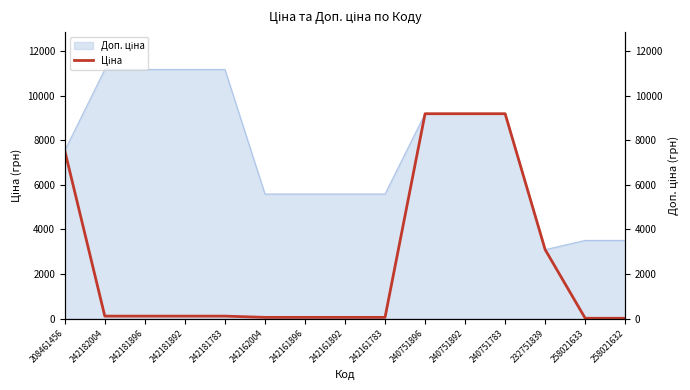

What is the label of the 6th point from the left?

242162004